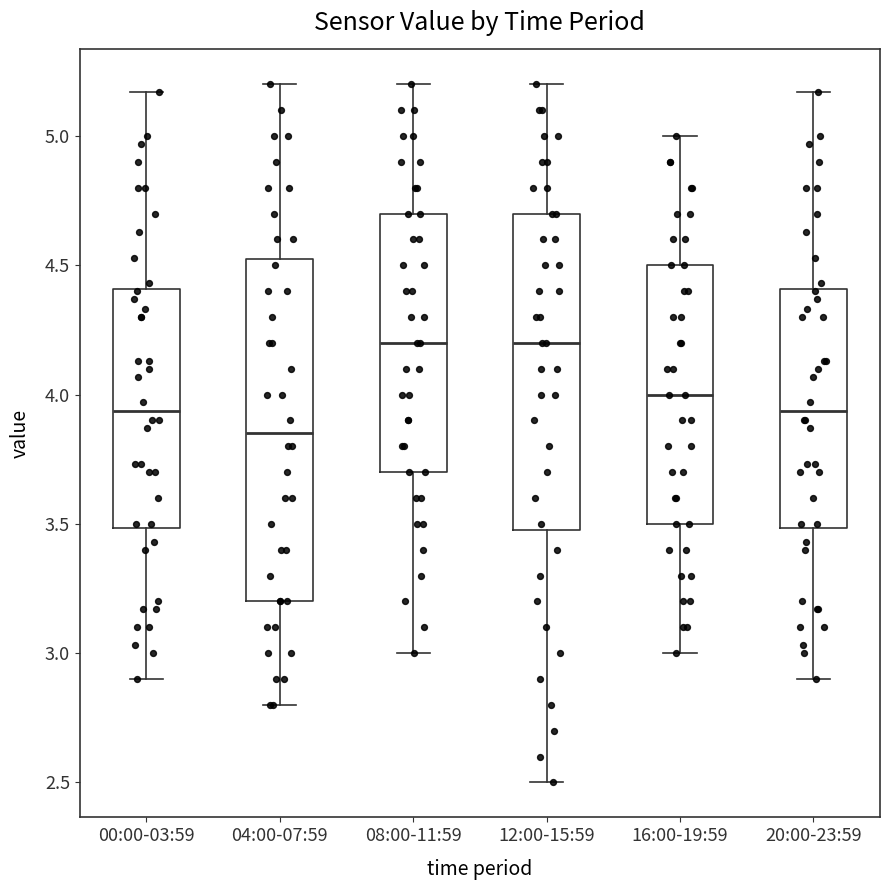

Reading left to right, read every box against the y-axis: the position of its median line, the range the box covers, and the ends of its whiskers. The values are not printed on the chart, so give them approximately, as read against the axis.

00:00-03:59: median 3.95, box 3.50 to 4.40, whiskers 2.90 to 5.15
04:00-07:59: median 3.85, box 3.20 to 4.55, whiskers 2.80 to 5.20
08:00-11:59: median 4.20, box 3.70 to 4.70, whiskers 3.00 to 5.20
12:00-15:59: median 4.20, box 3.50 to 4.70, whiskers 2.50 to 5.20
16:00-19:59: median 4.00, box 3.50 to 4.50, whiskers 3.00 to 5.00
20:00-23:59: median 3.95, box 3.50 to 4.40, whiskers 2.90 to 5.15